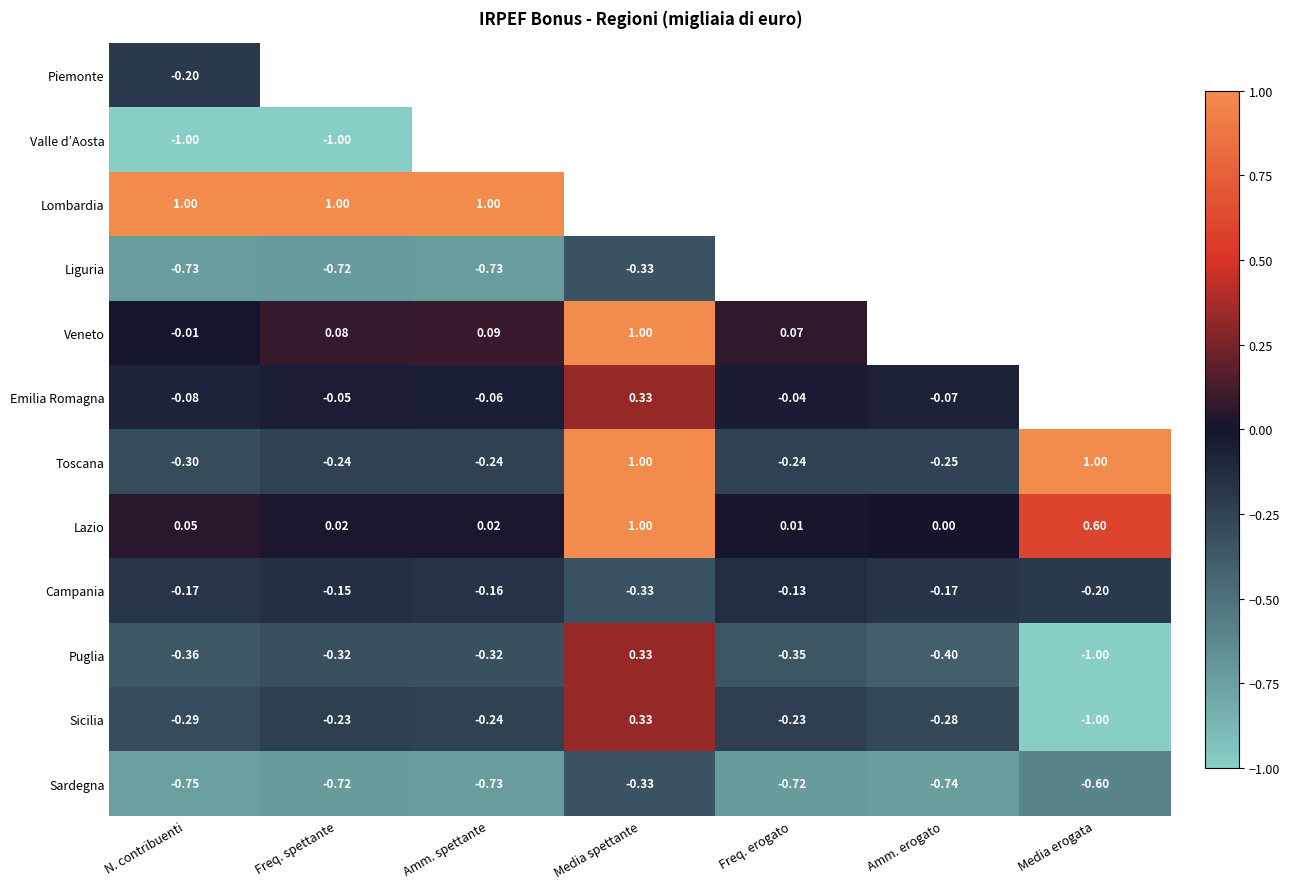

What is the difference between the Lazio values at Amm. erogato and Media spettante?

1.0